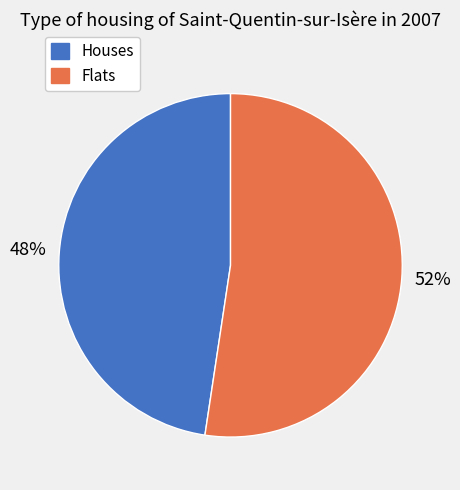

Is there any slice that represents more than half of the pie?

Yes